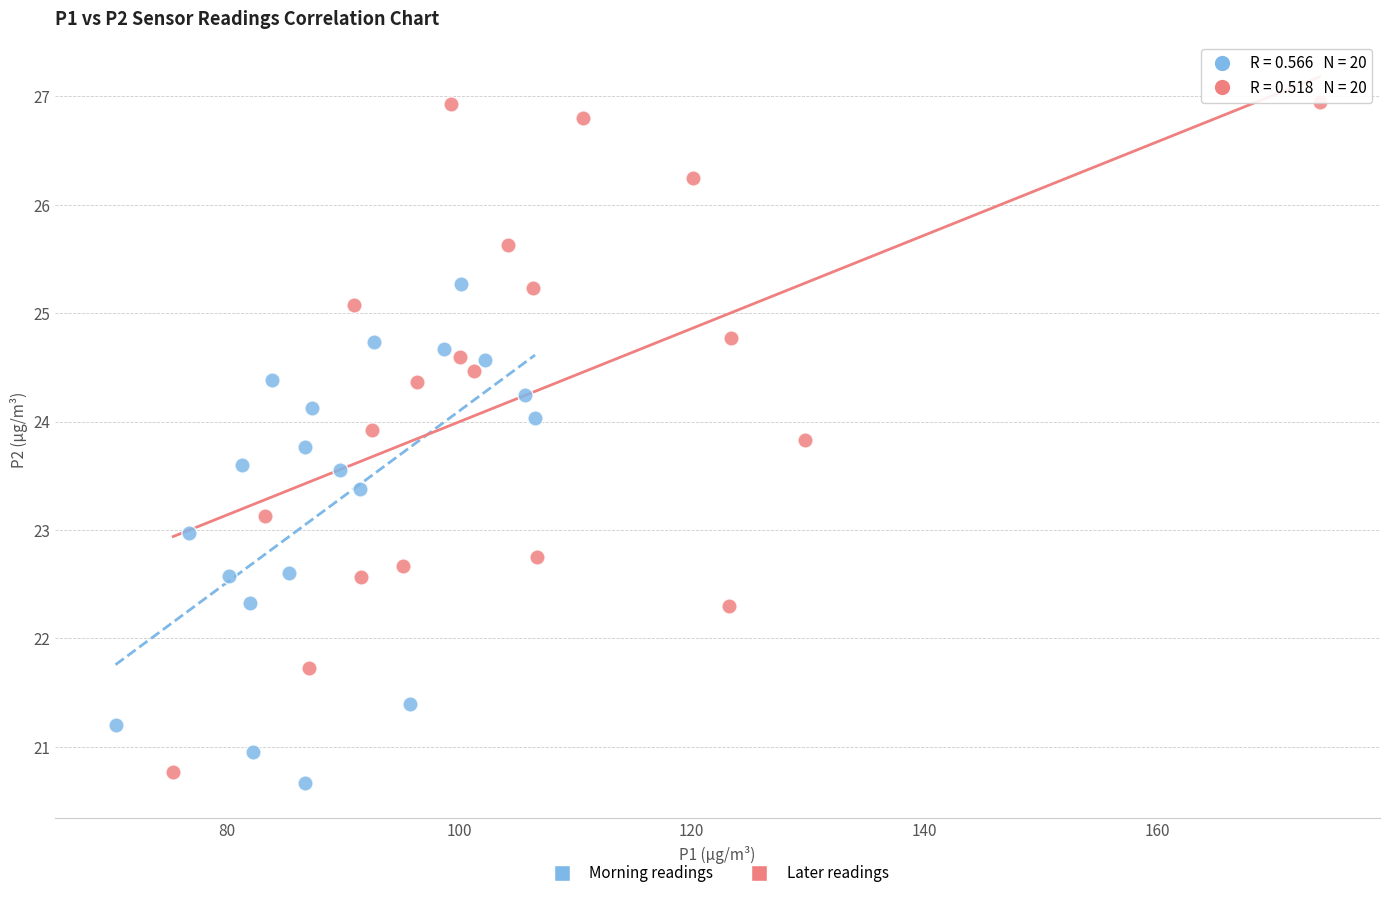

What are all the series names shown in the legend?

Morning readings, Later readings